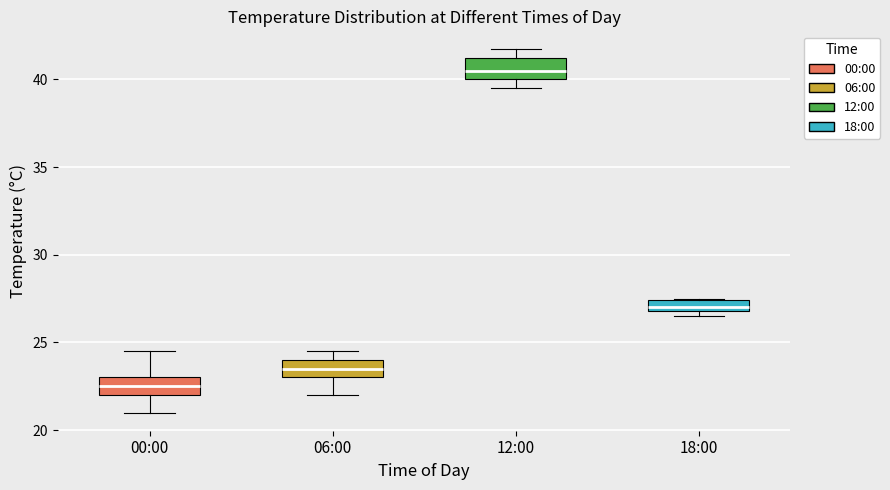

Which box has the lowest median line?

00:00